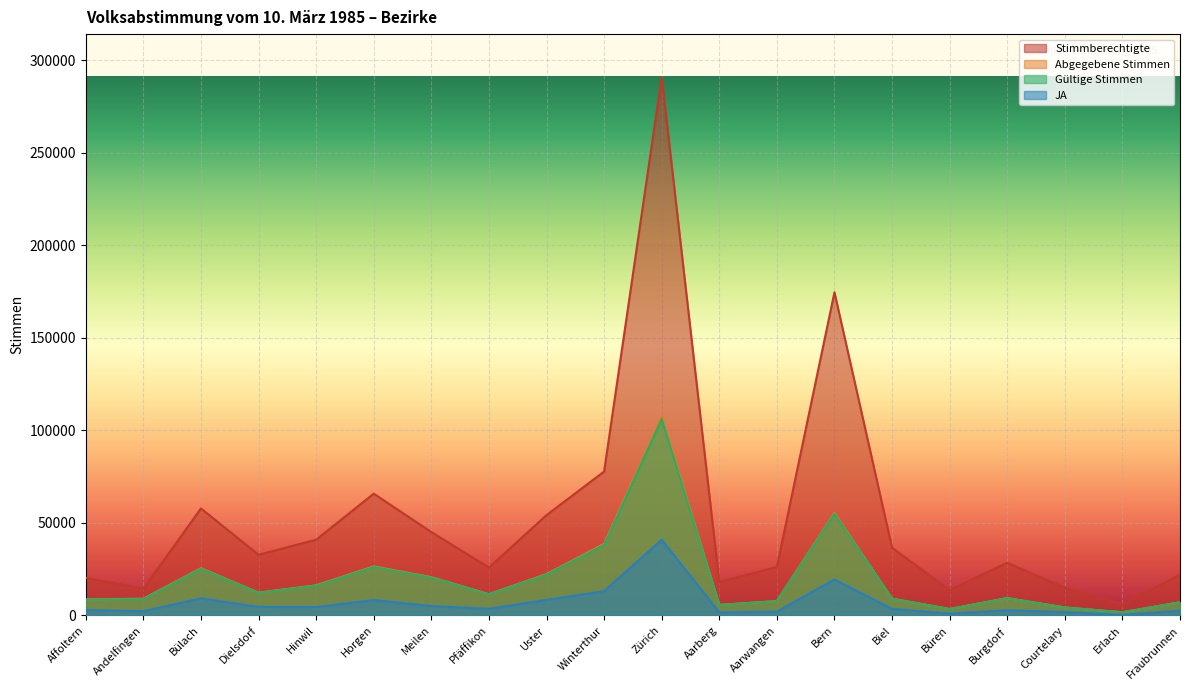

How many lines are shown in the chart?

4